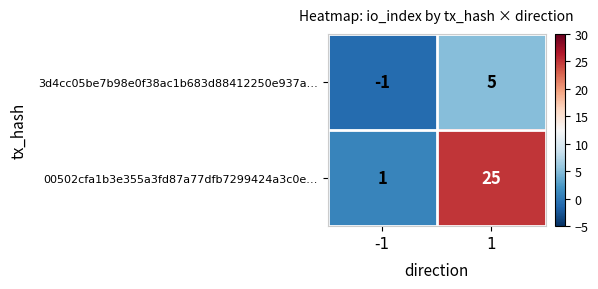

Between -1 and 1, which series saw the biggest shift?

00502cfa1b3e355a3fd87a77dfb7299424a3c0e…